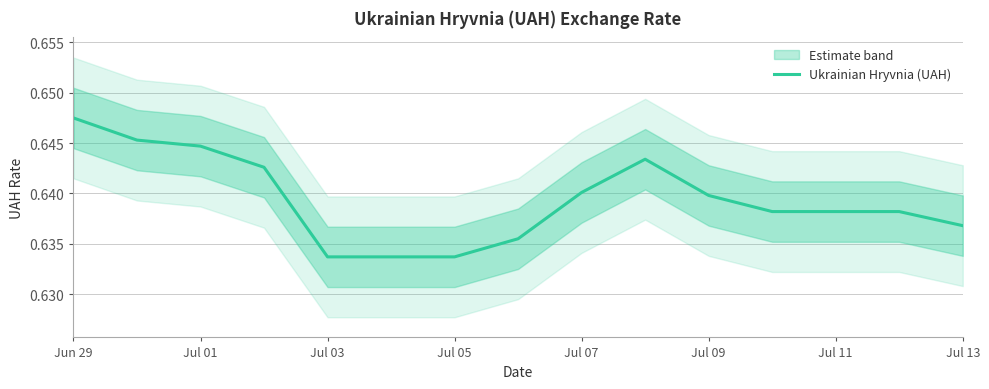

How many lines are shown in the chart?

1